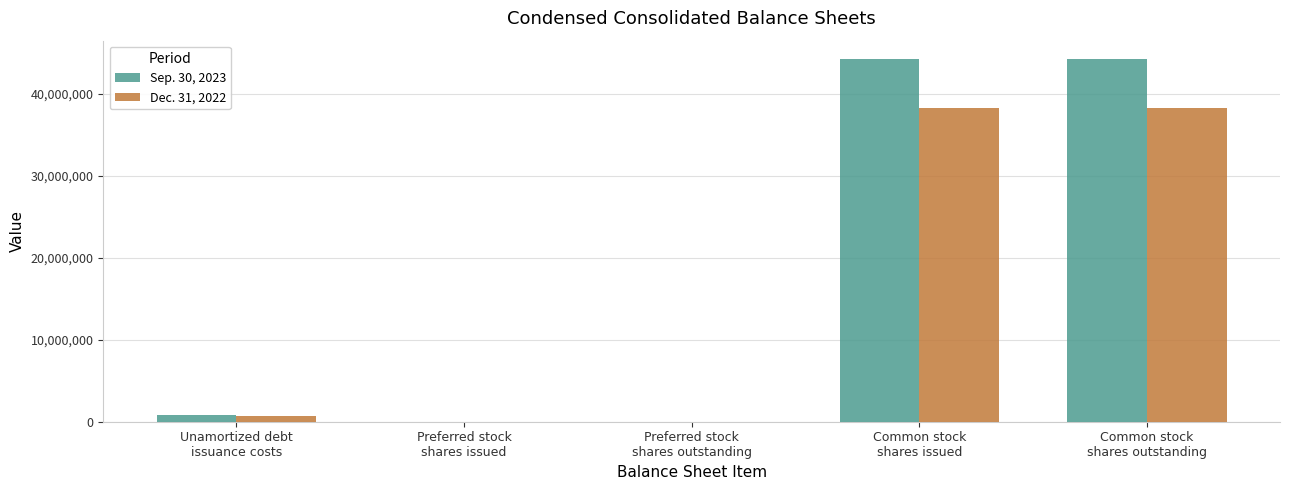

What is the average value of the Sep. 30, 2023 series?

17862636